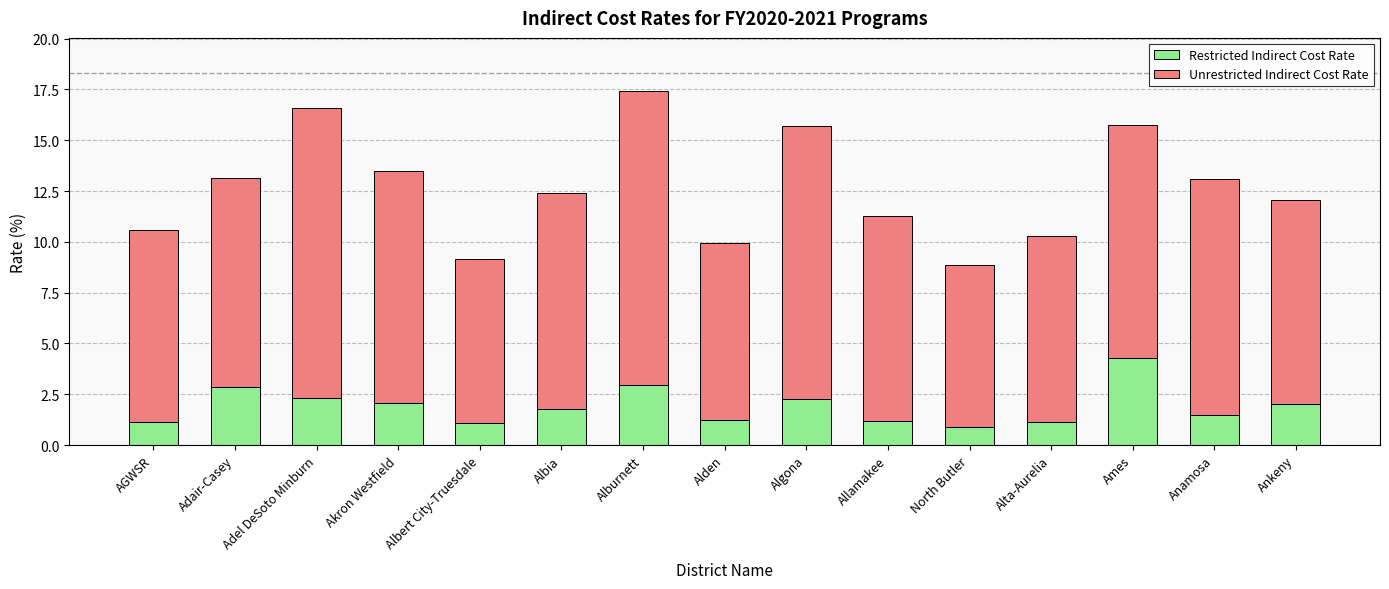

What is the total value across all series at Algona?

15.7